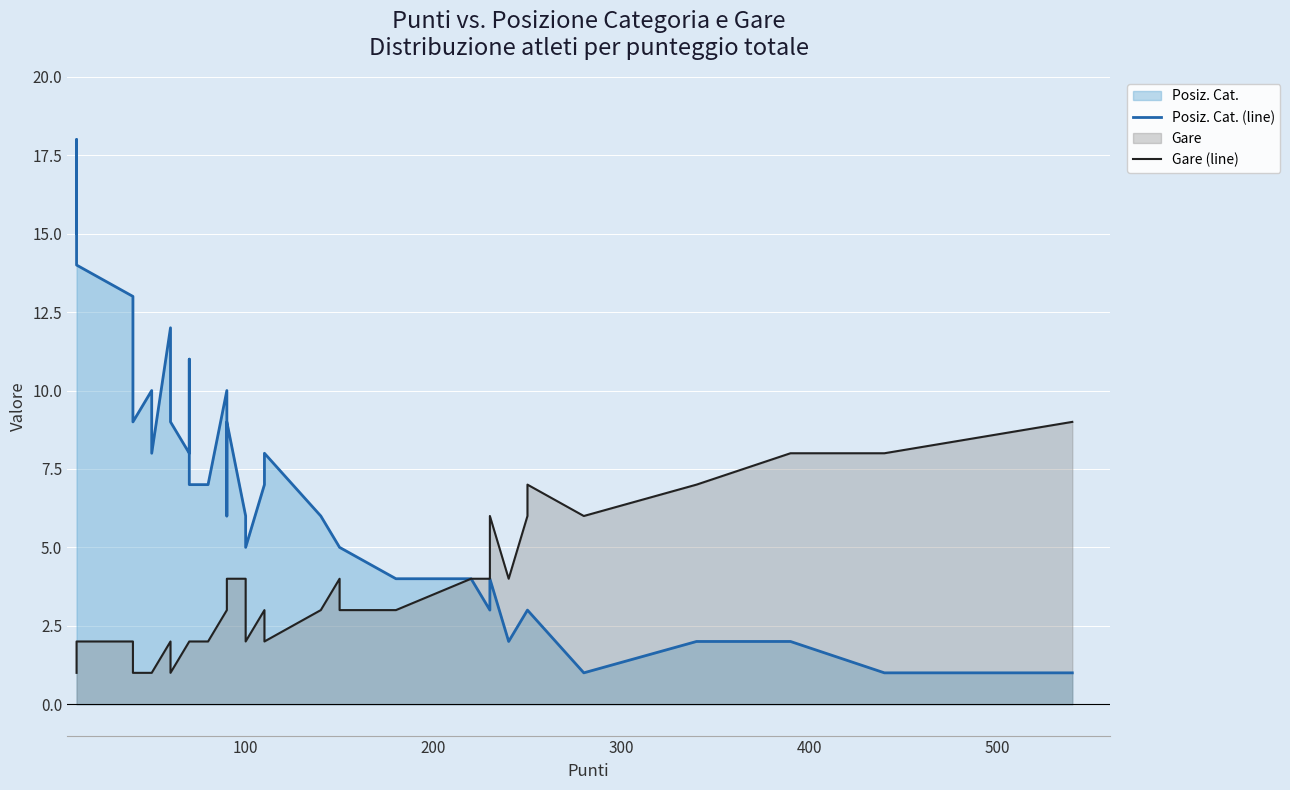

What is the average value of the Posiz. Cat. (line) series?

7